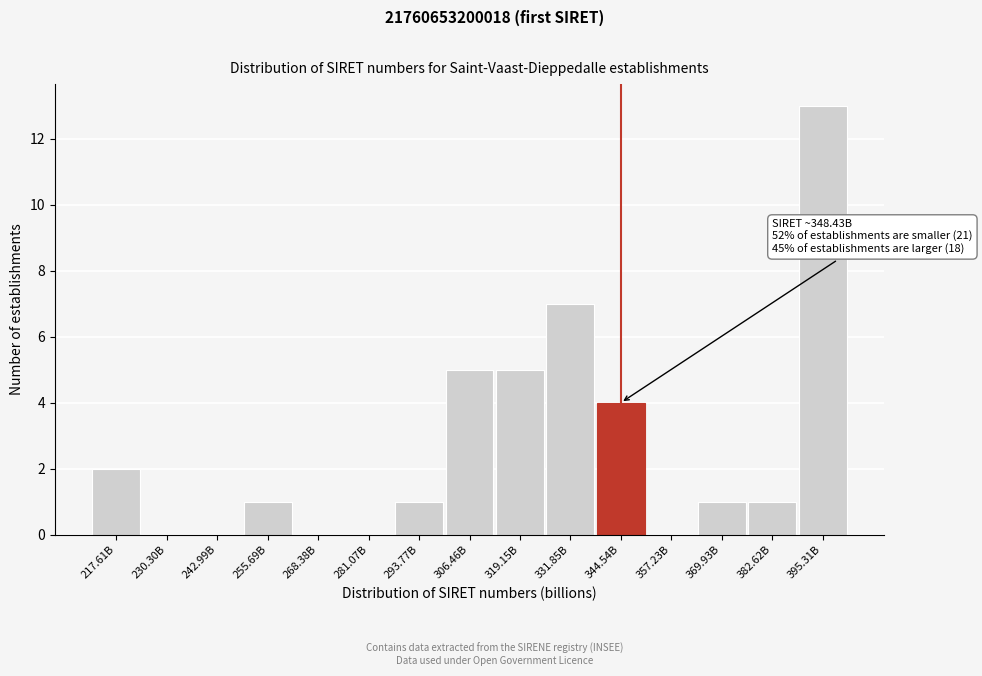

Reading left to right, transcribe all the data shown in this chart.

217.61B=2	230.30B=0	242.99B=0	255.69B=1	268.38B=0	281.07B=0	293.77B=1	306.46B=5	319.15B=5	331.85B=7	344.54B=4	357.23B=0	369.93B=1	382.62B=1	395.31B=13